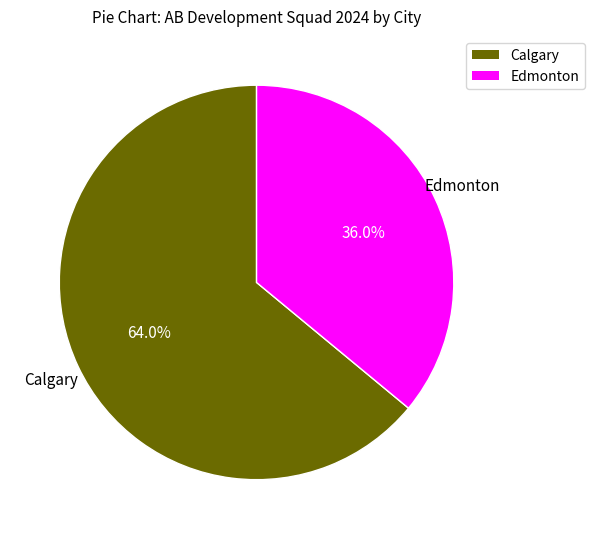

To the nearest percent, what percentage of the pie is Calgary?

64%